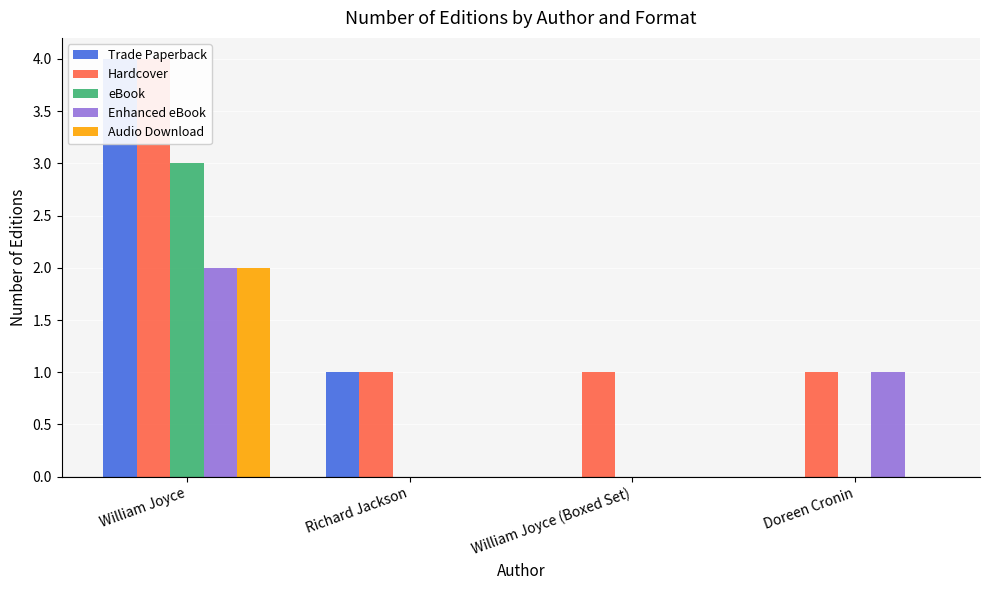

How many values in the Trade Paperback series exceed 1?

1